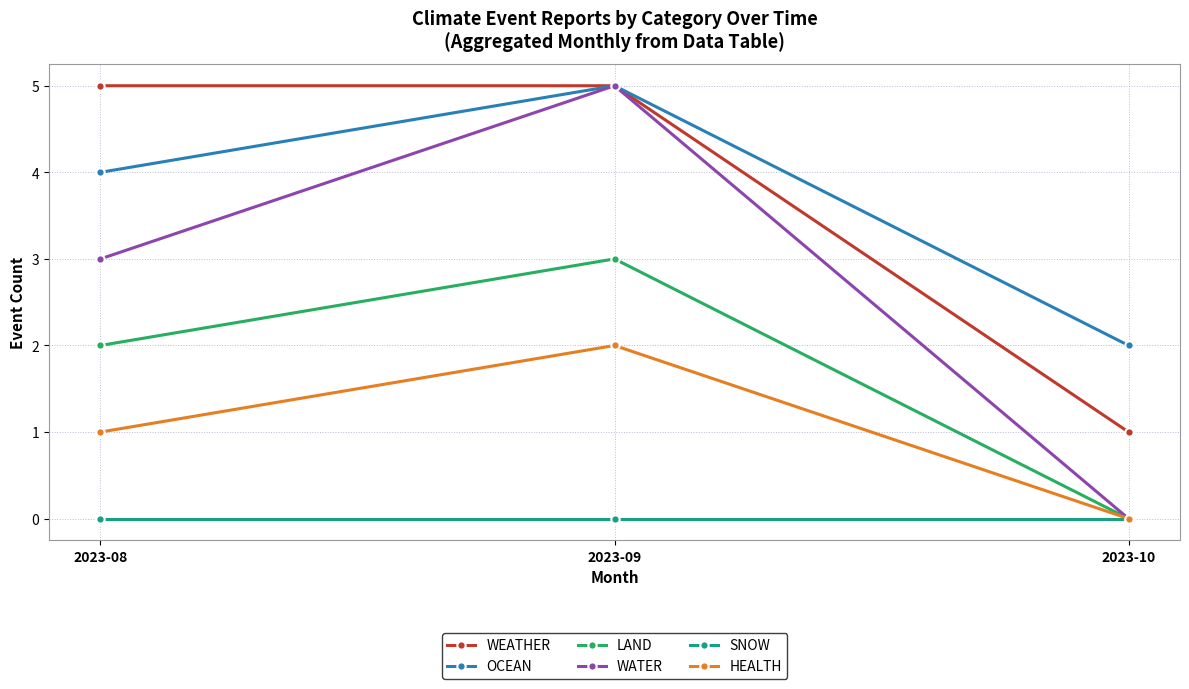

Count the HEALTH values in the range 0 to 2.

3